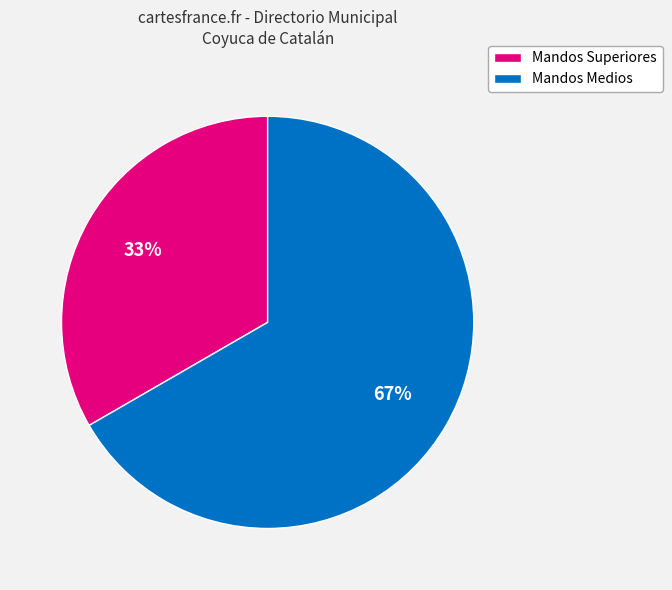

Approximately how many times larger is the value at Mandos Medios compared to Mandos Superiores?

2.0